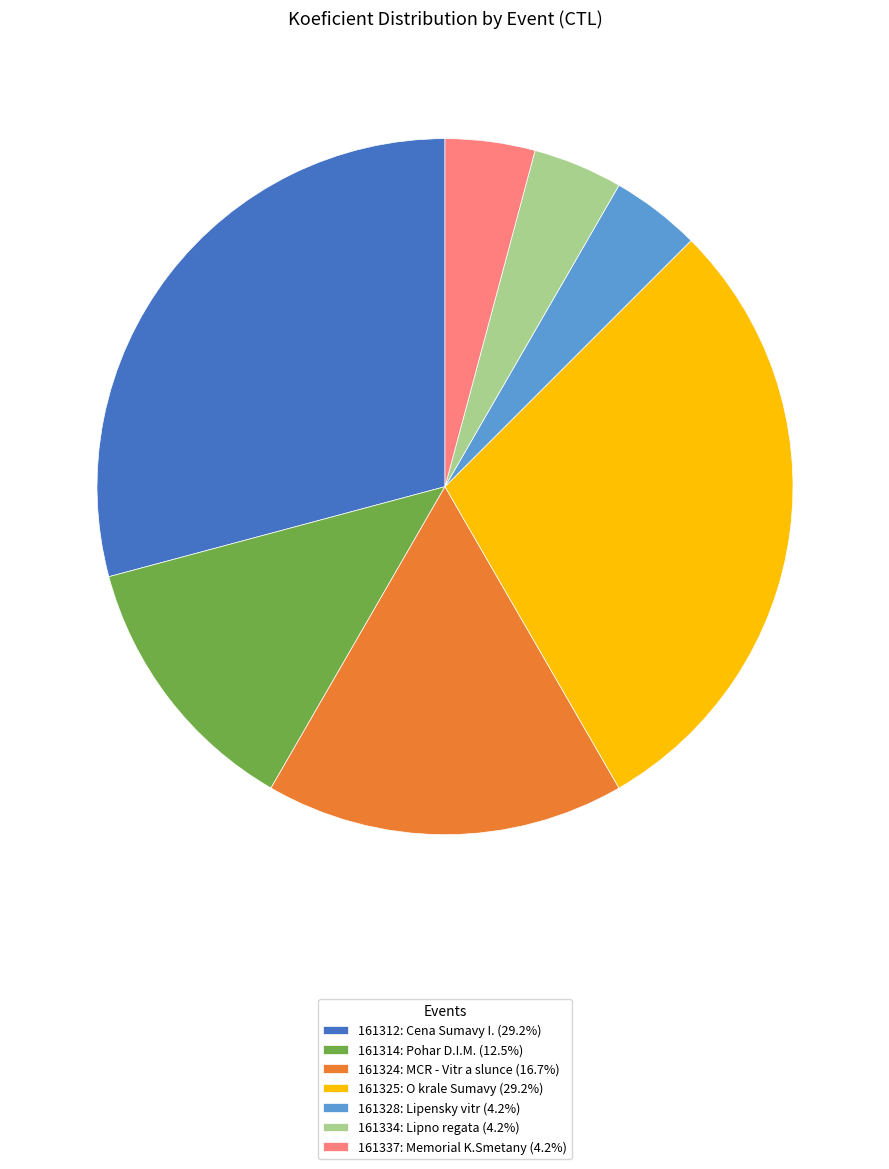

Does 161325 account for over 50% of the chart?

No